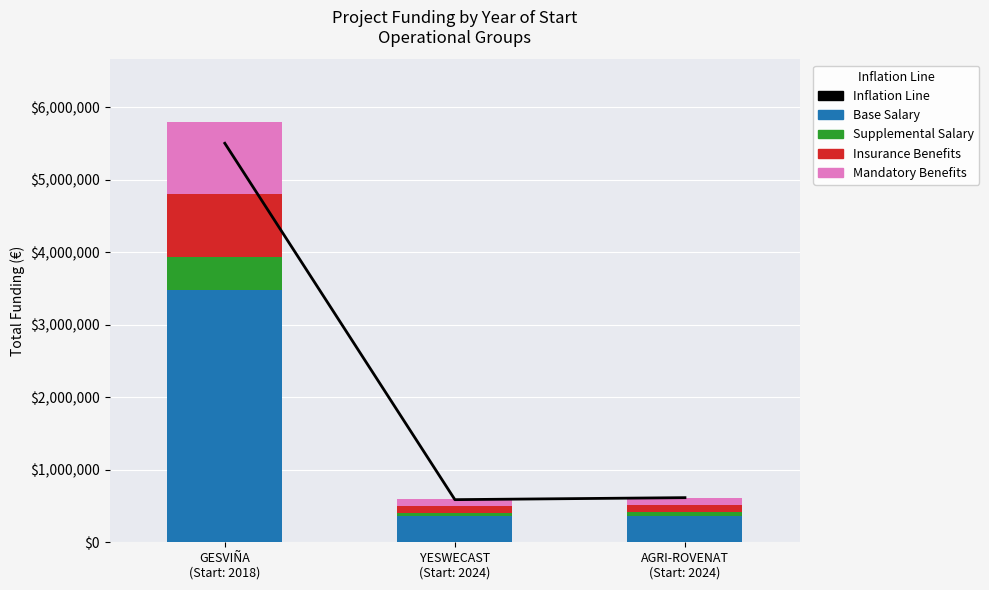

Where does the Inflation Line series first go above 615375?

GESVIÑA
(Start: 2018)